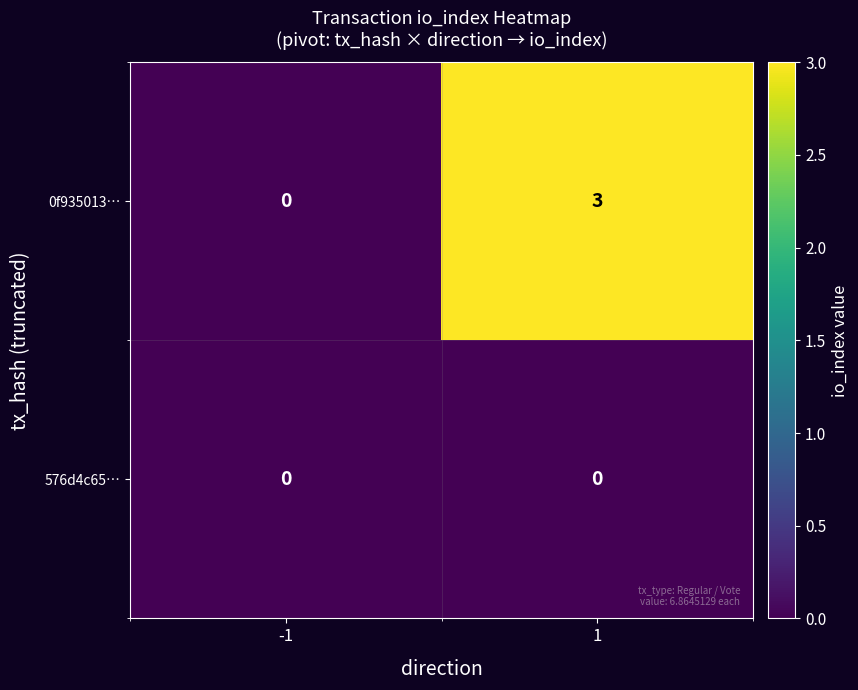

What is the difference between the maximum and minimum values in the 0f935013… series?

3